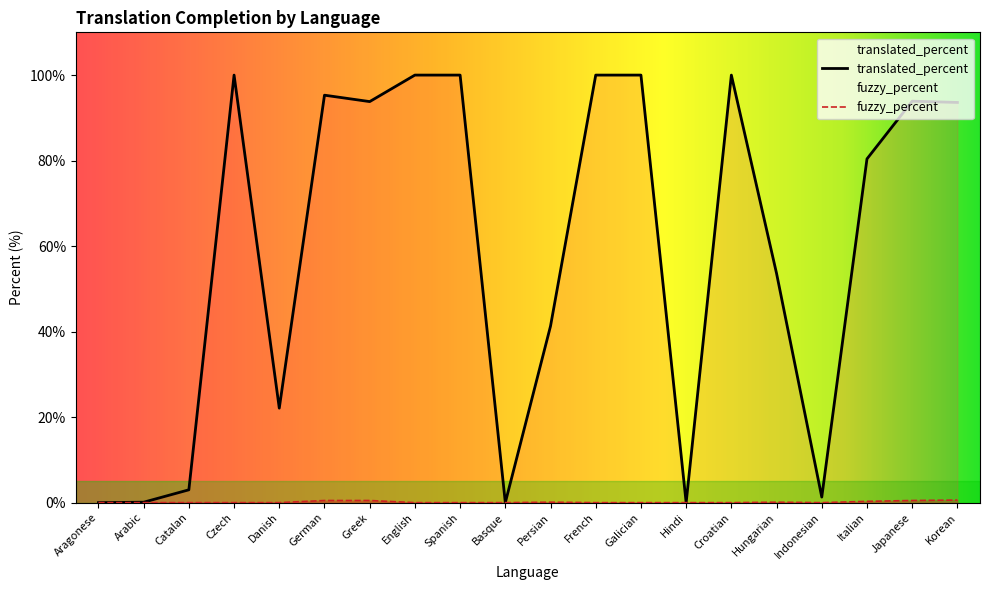

Which has a higher value, Italian or Catalan?

Italian